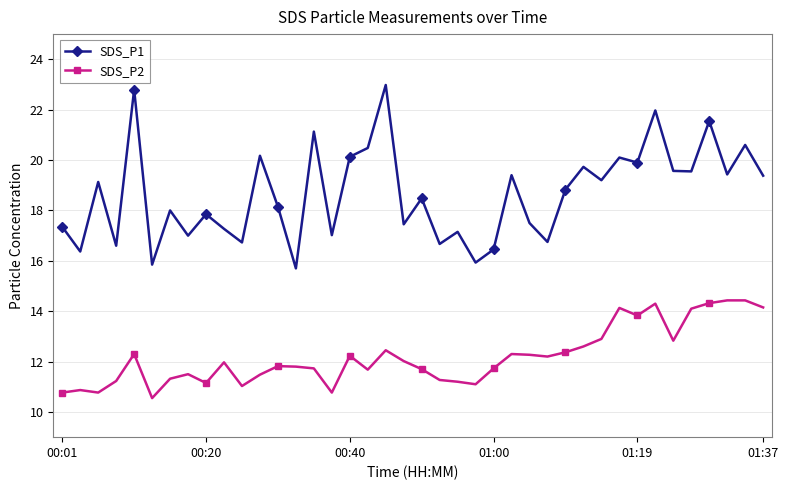

True or false: SDS_P2 has more than 1 points higher than both neighbors.

True